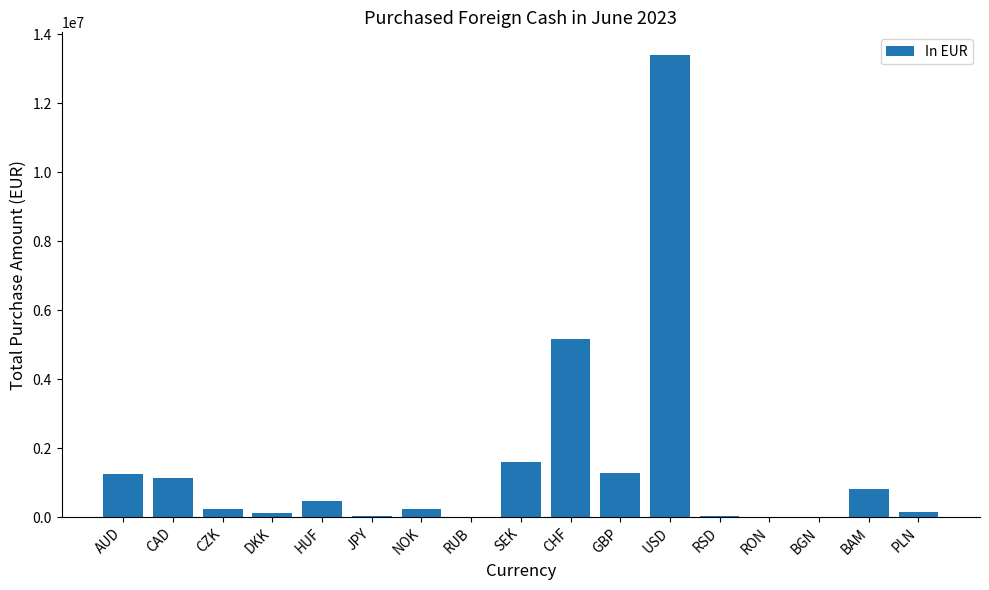

What is the approximate value at USD?

13379491